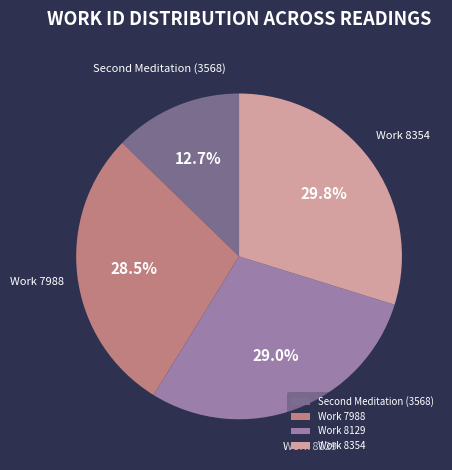

To the nearest percent, what is the difference between the largest and smallest slice percentages?

17%